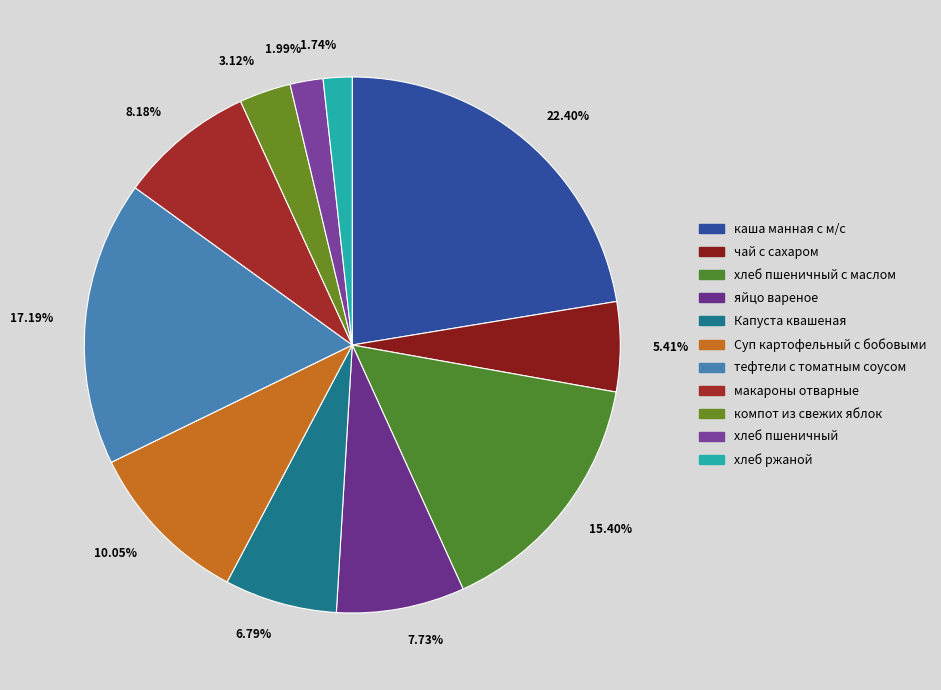

Does any single category account for the majority?

No